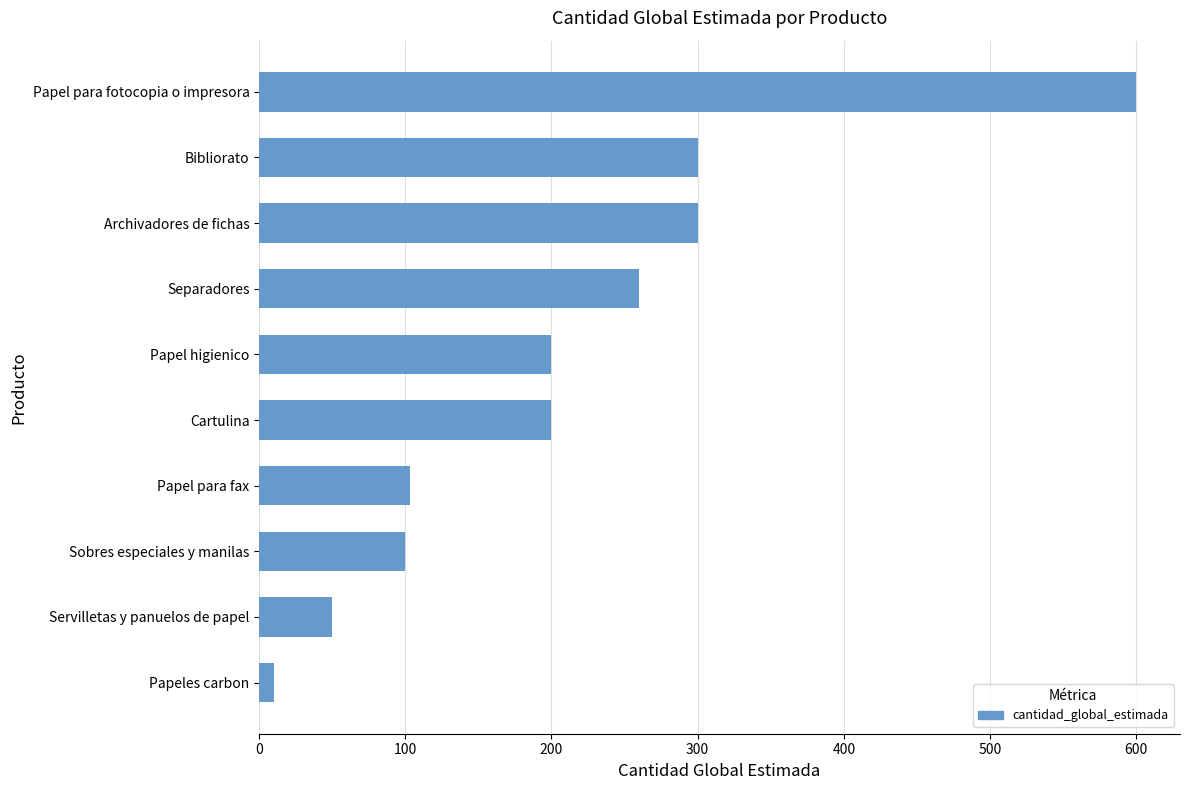

What is the sum of the values at Papel para fotocopia o impresora and Archivadores de fichas?

900